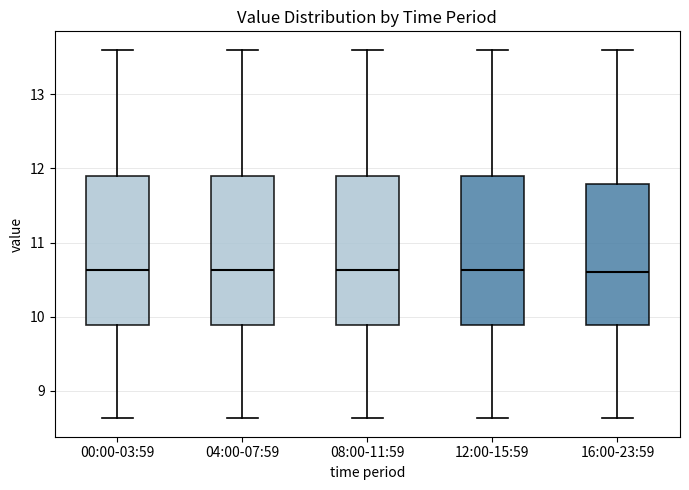

Where is the lower edge of the box for 08:00-11:59 on the y-axis? The values are not printed on the chart, so give them approximately, as read against the axis.

9.9